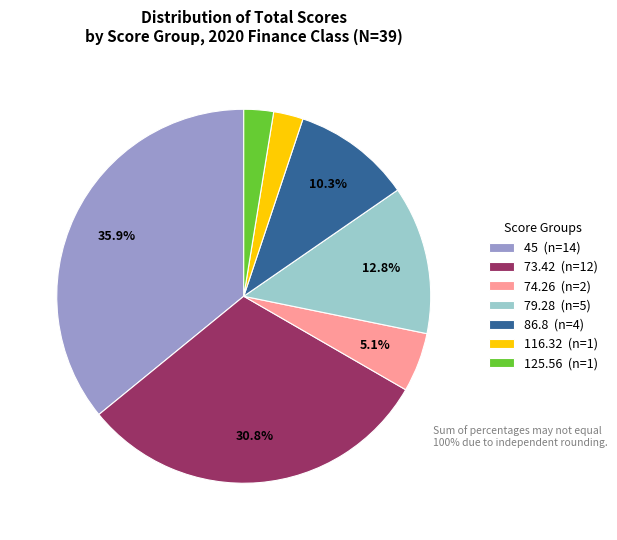

Count the number of slices in the pie.

7